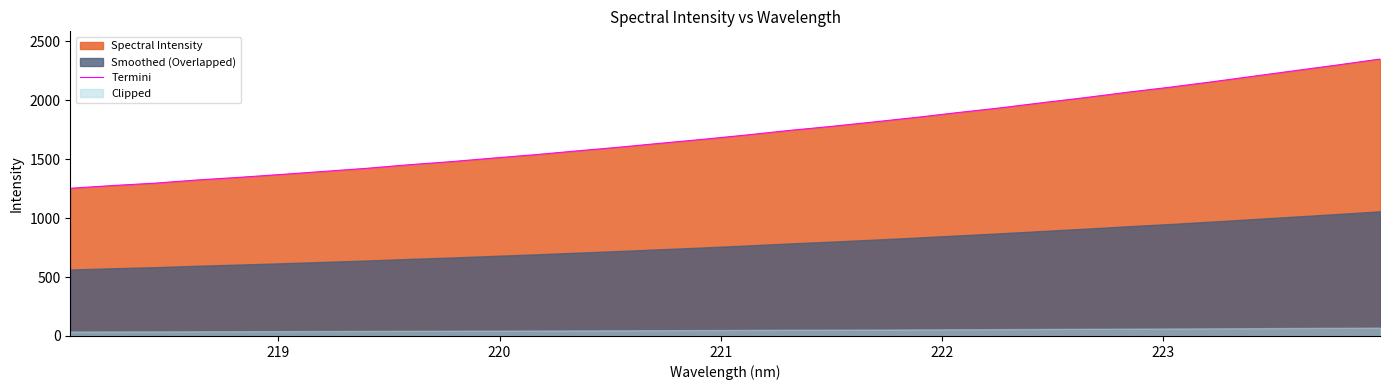

What is the value of the 6th point from the left?

1371.4